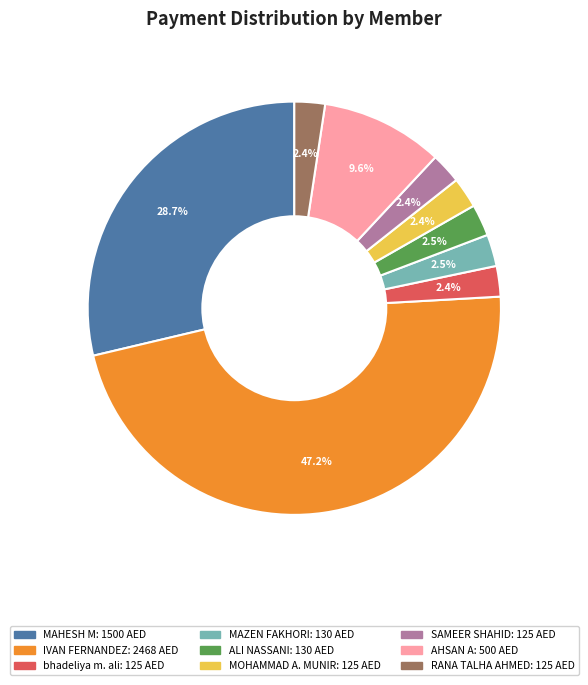

Count the number of slices in the pie.

9